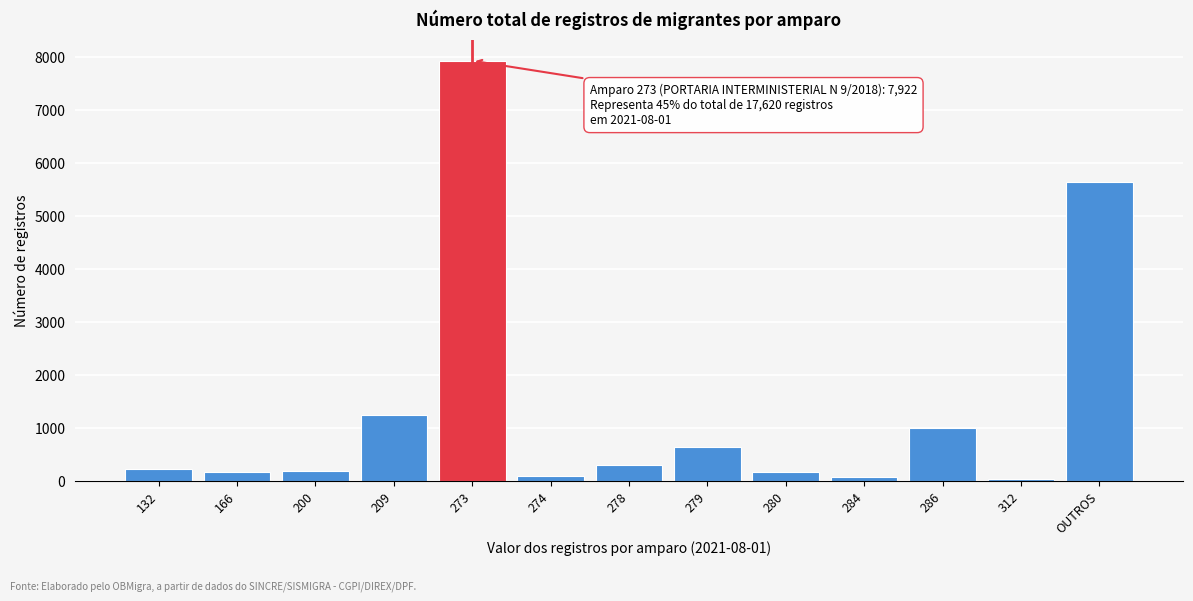

What is the maximum value shown in the chart?

7922